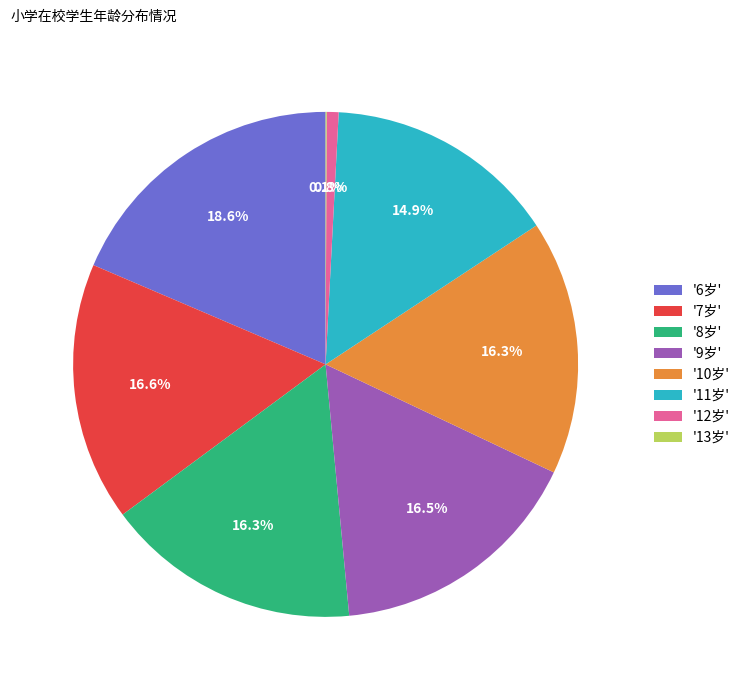

Which slice is the largest?

'6岁'